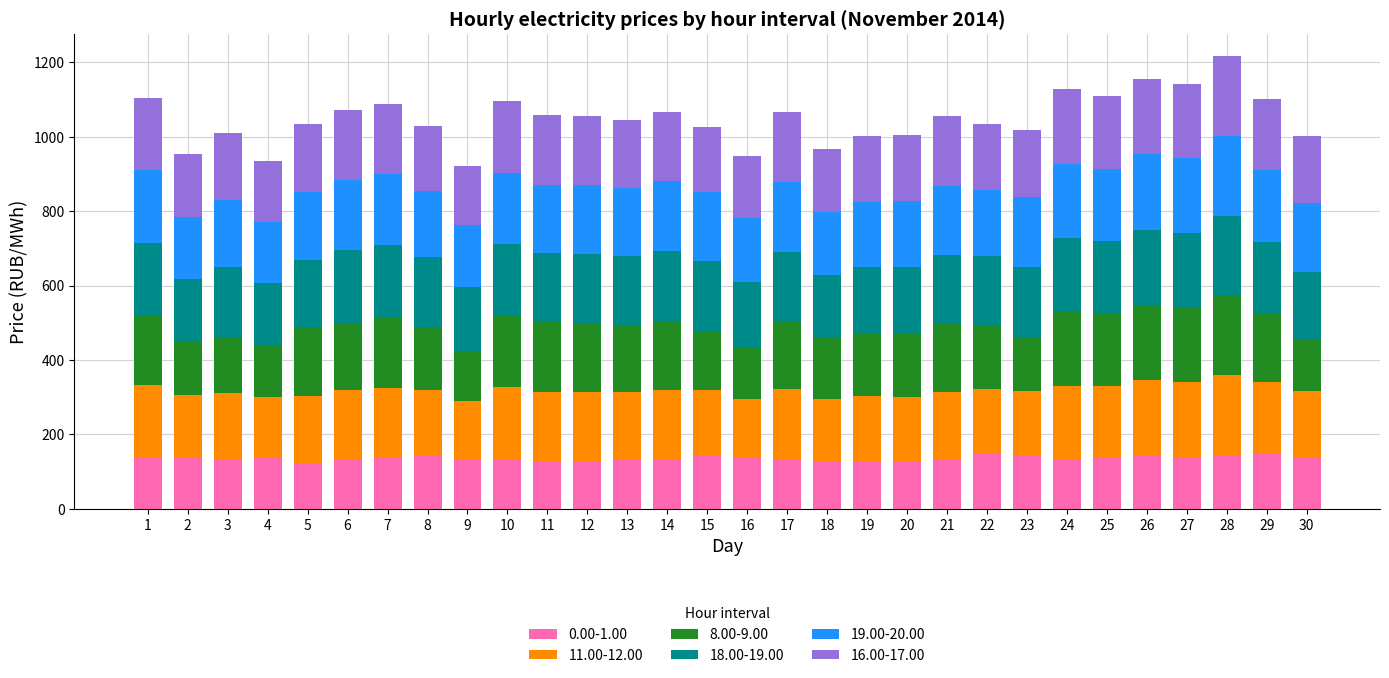

What is the total value across all series at 9?

921.5